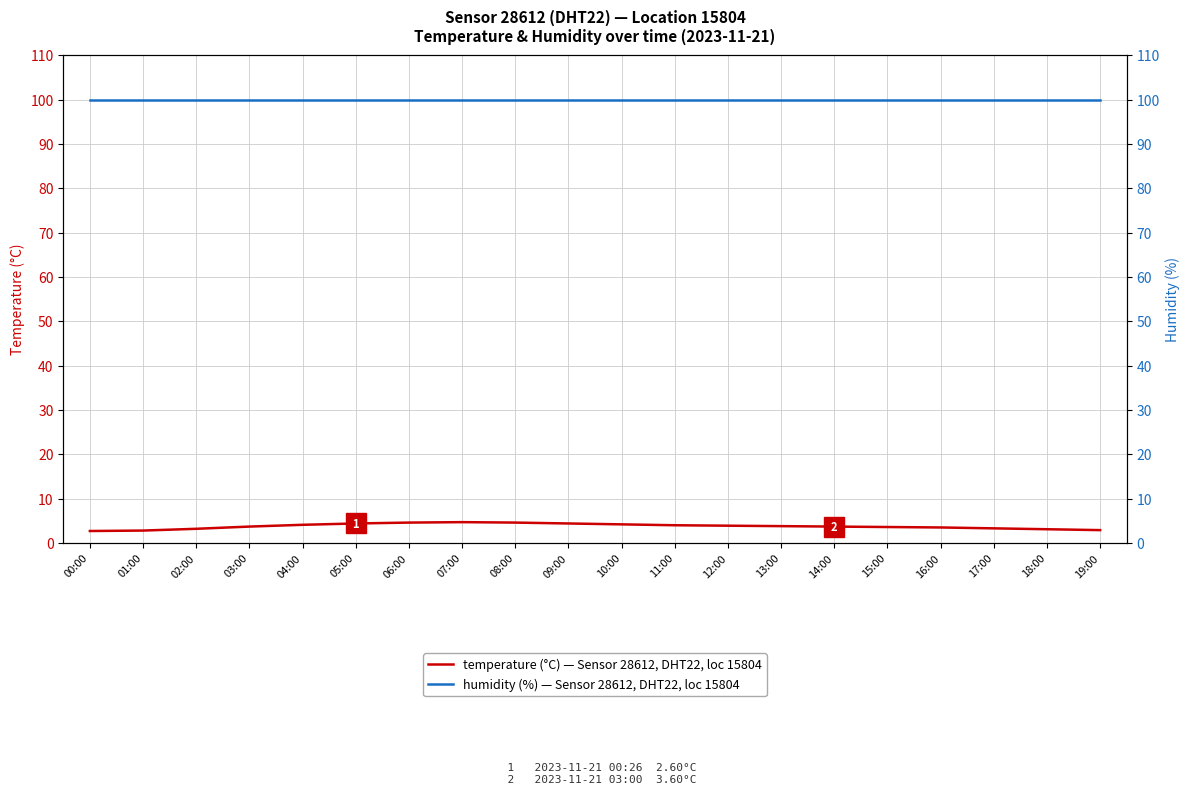

The humidity (%) series shows 51.1 at 04:00. True or false?

False